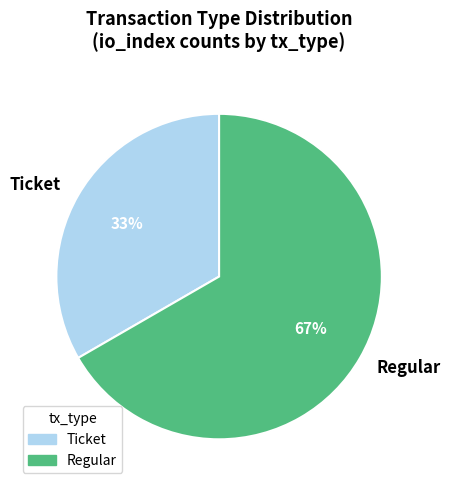

The Regular slice represents 73% of the pie. True or false?

False